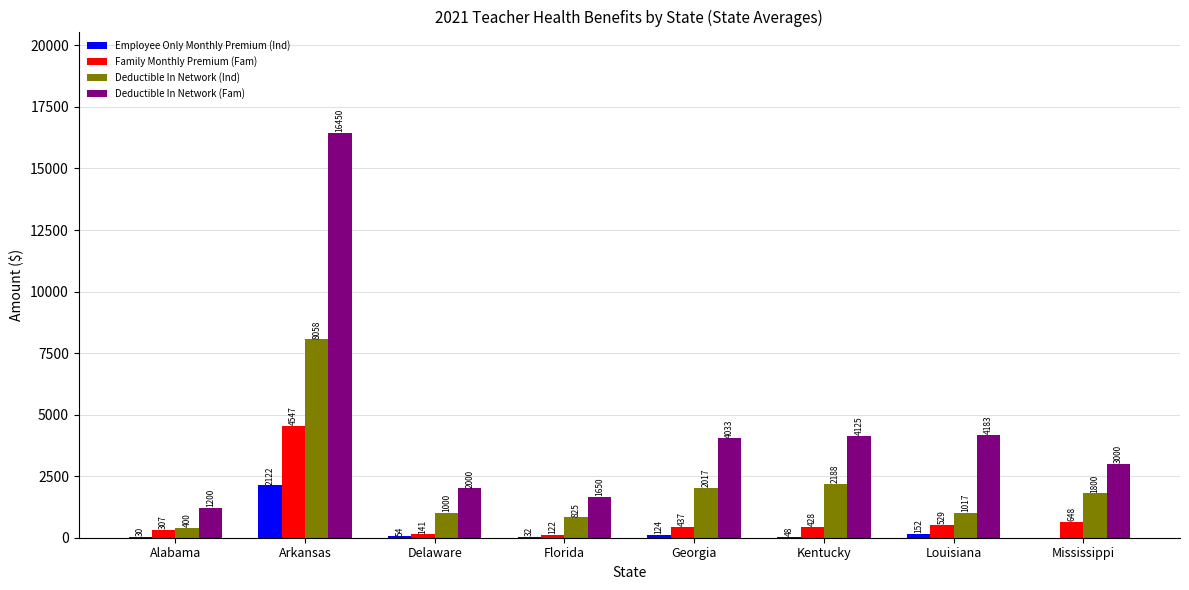

At which label does Deductible In Network (Ind) reach its peak?

Arkansas